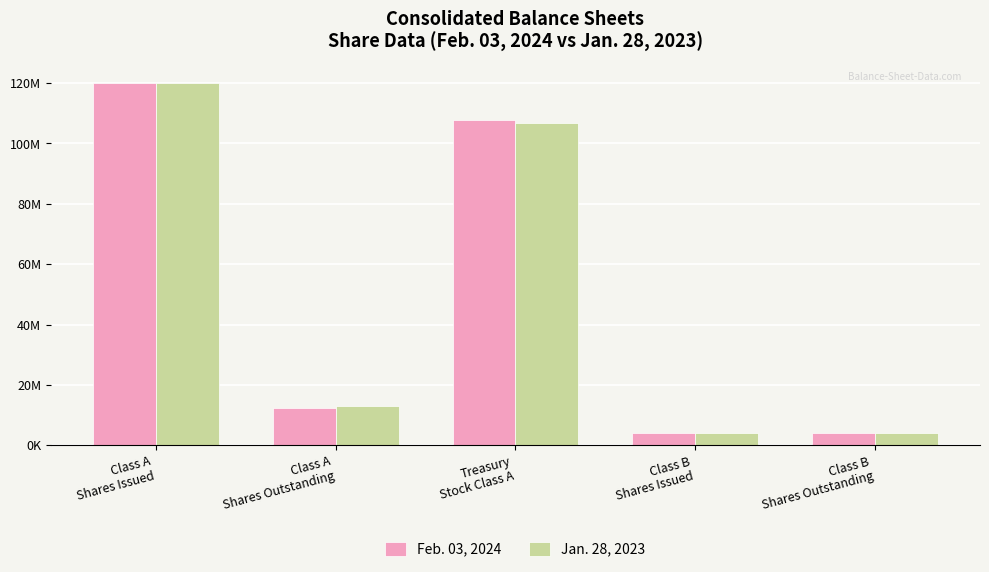

Which category has the lowest value in the Feb. 03, 2024 series?

Class B
Shares Issued